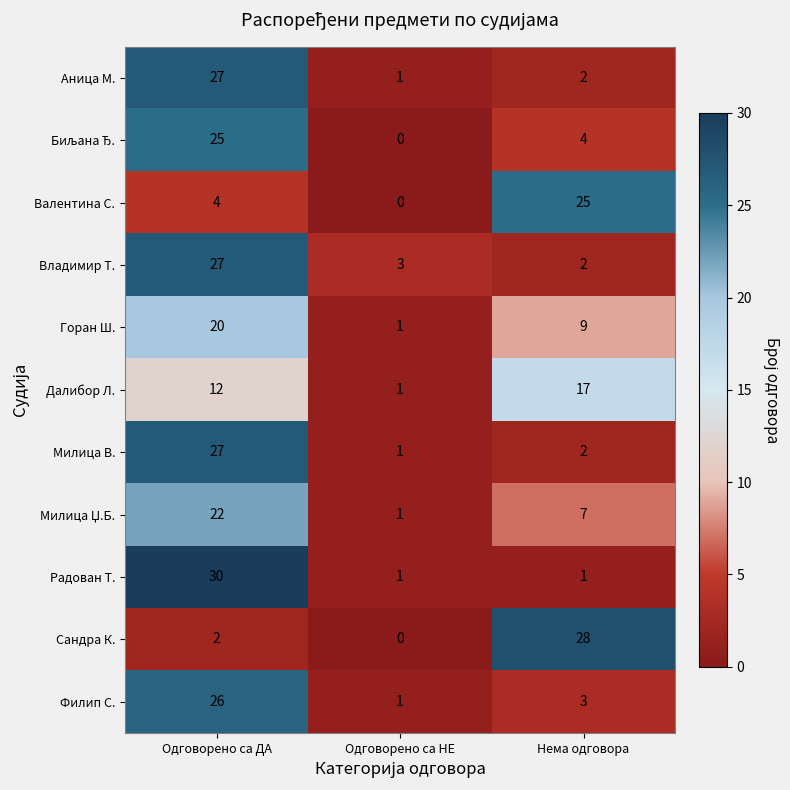

Where is Владимир Т. nearest to the value 14?

Одговорено са НЕ